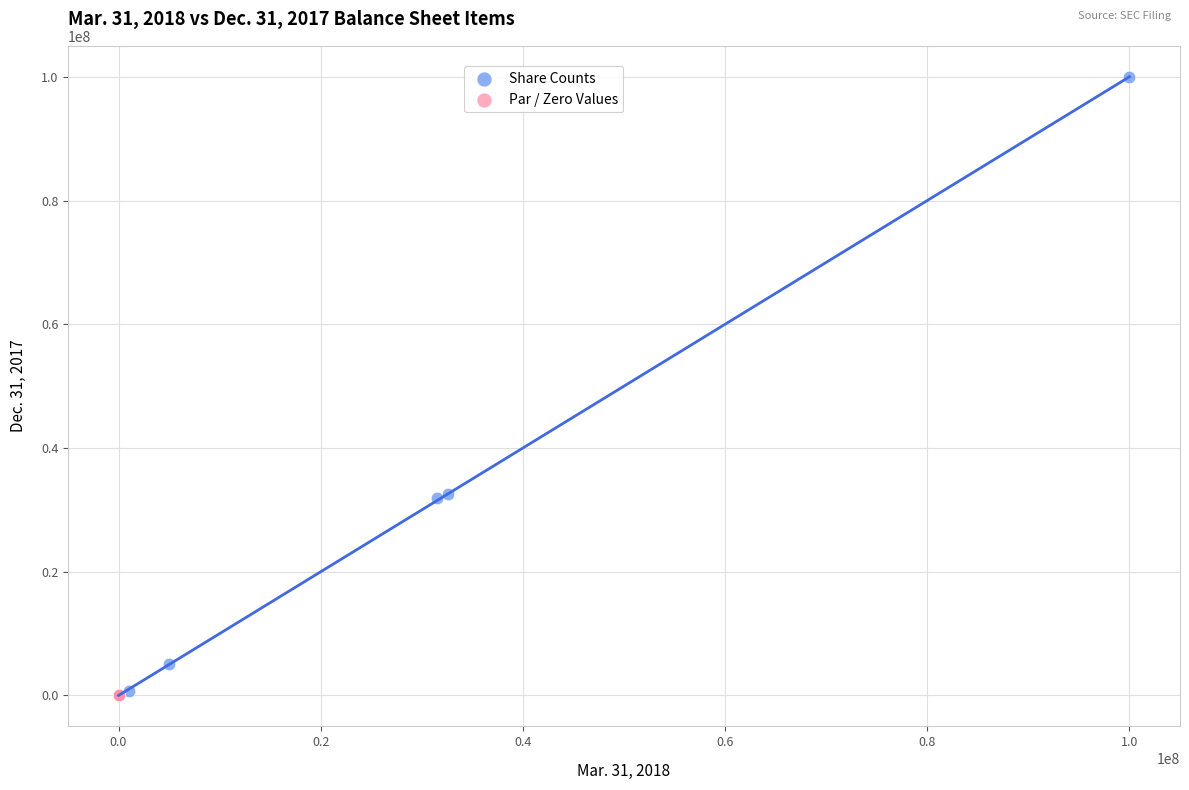

Which series reaches the maximum Y coordinate?

Share Counts